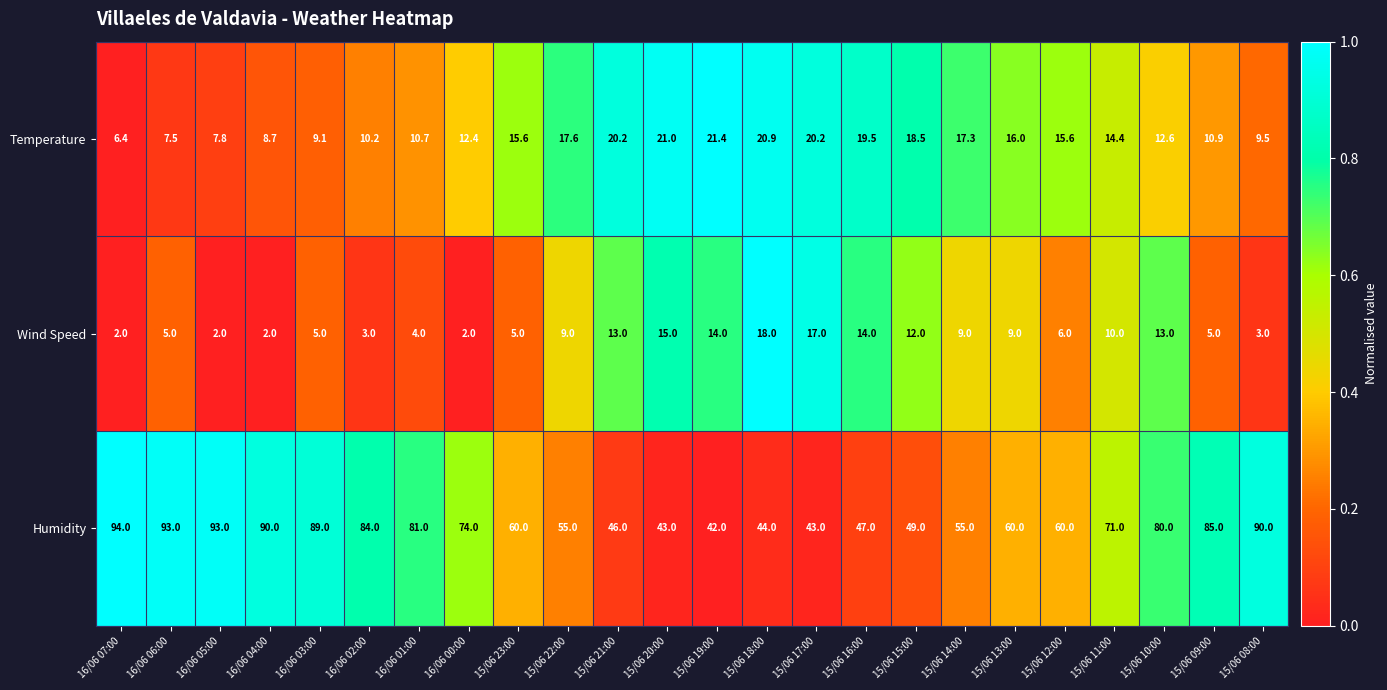

Between 15/06 18:00 and 15/06 09:00, which series saw the biggest shift?

Humidity